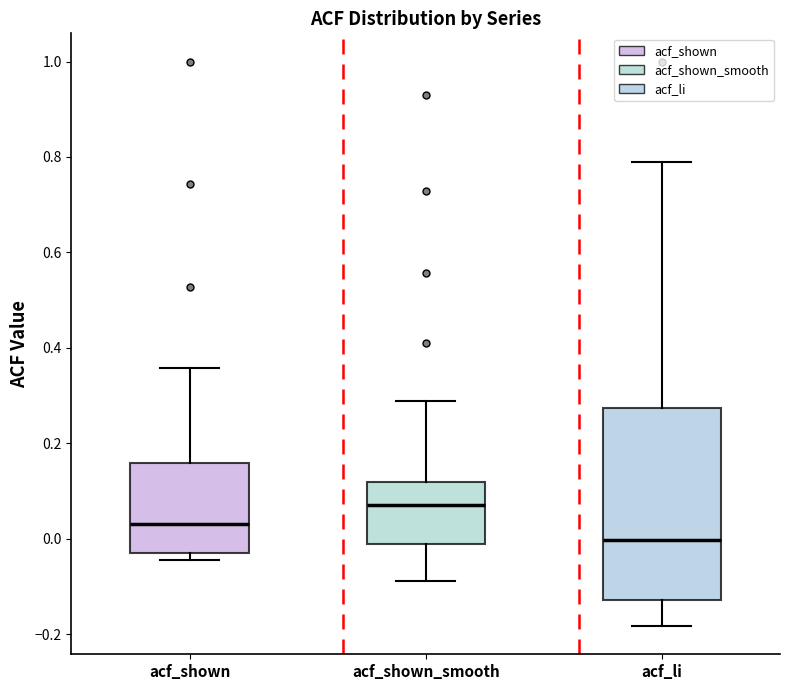

Reading left to right, transcribe this box plot: for each box, give where its median line is, the range the box spans, and where its two whiskers end, as read against the y-axis. The values are not printed on the chart, so give them approximately, as read against the axis.

acf_shown: median 0.04, box -0.04 to 0.16, whiskers -0.04 (just below the box's lower edge) to 0.36
acf_shown_smooth: median 0.08, box 0.00 to 0.12, whiskers -0.08 to 0.28
acf_li: median 0.00, box -0.12 to 0.28, whiskers -0.18 to 0.78